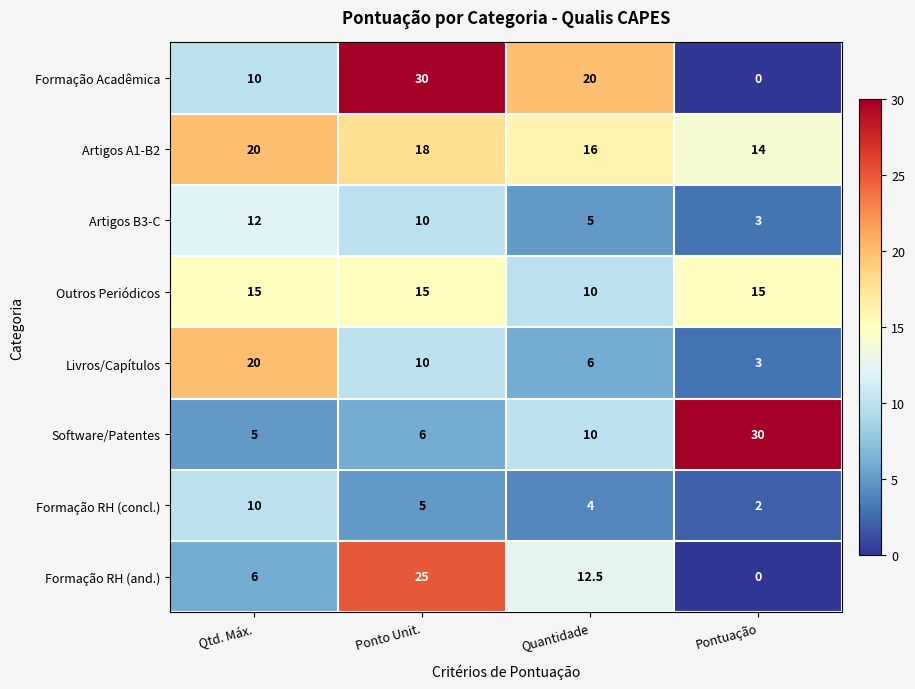

Read the Artigos B3-C value at Quantidade.

5.0